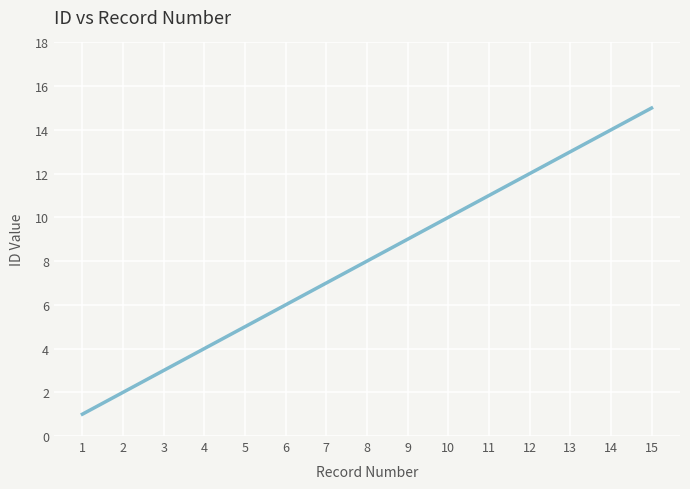

What is the change in value from 6 to 9?

+3